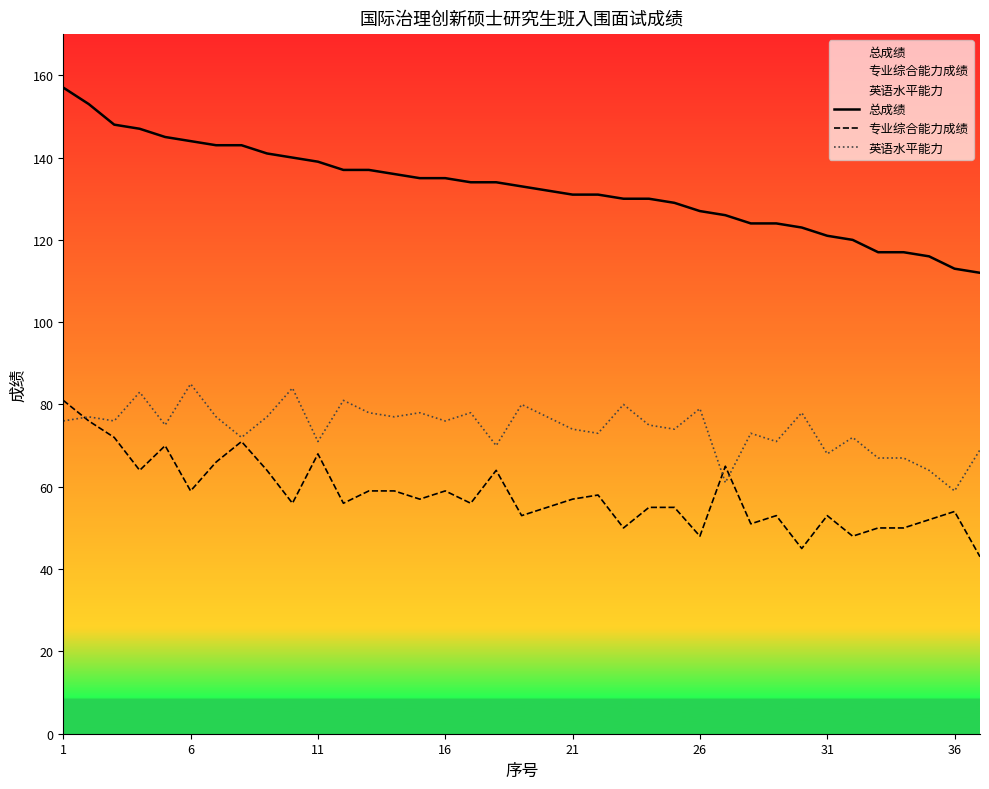

The 英语水平能力 series shows 70 at 17. True or false?

True